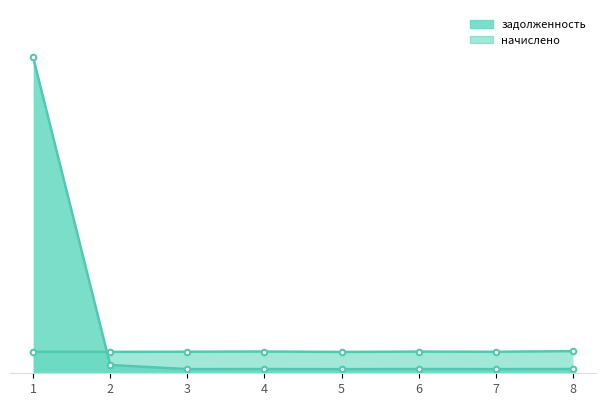

Rank the series at 3 from lowest to highest value.

задолженность, начислено